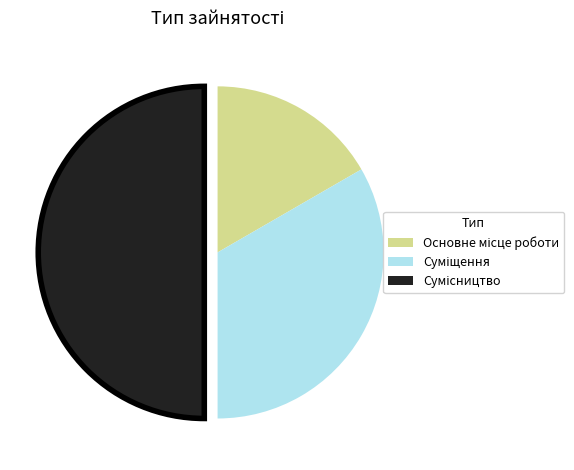

Count the number of slices in the pie.

3